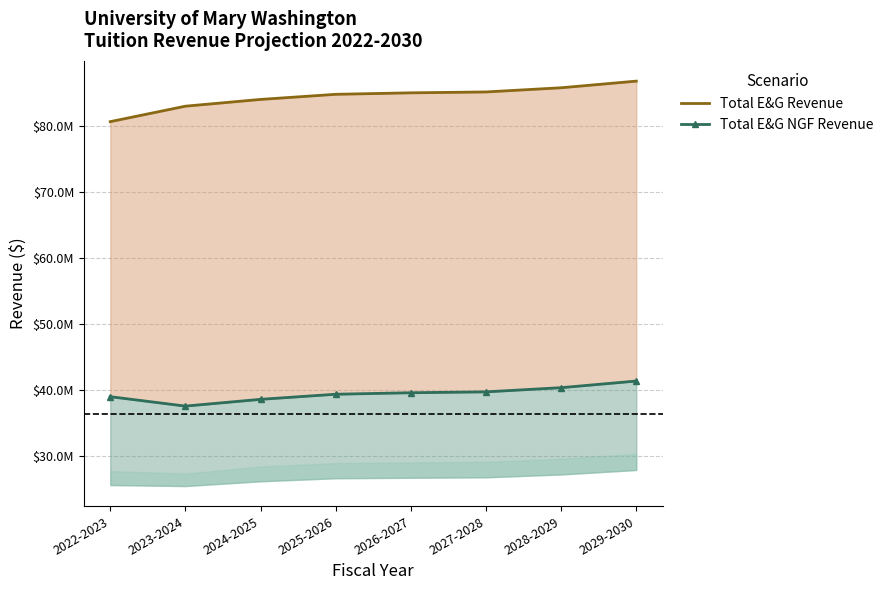

List the series in order of their peak value, highest first.

Total E&G Revenue, Total E&G NGF Revenue